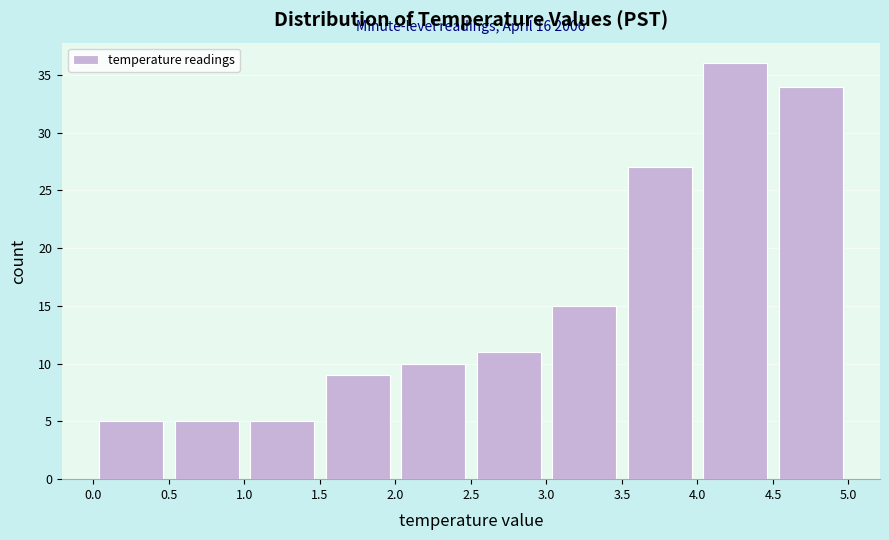

Over which range of the x-axis is the bar tallest?

4.0 to 4.5